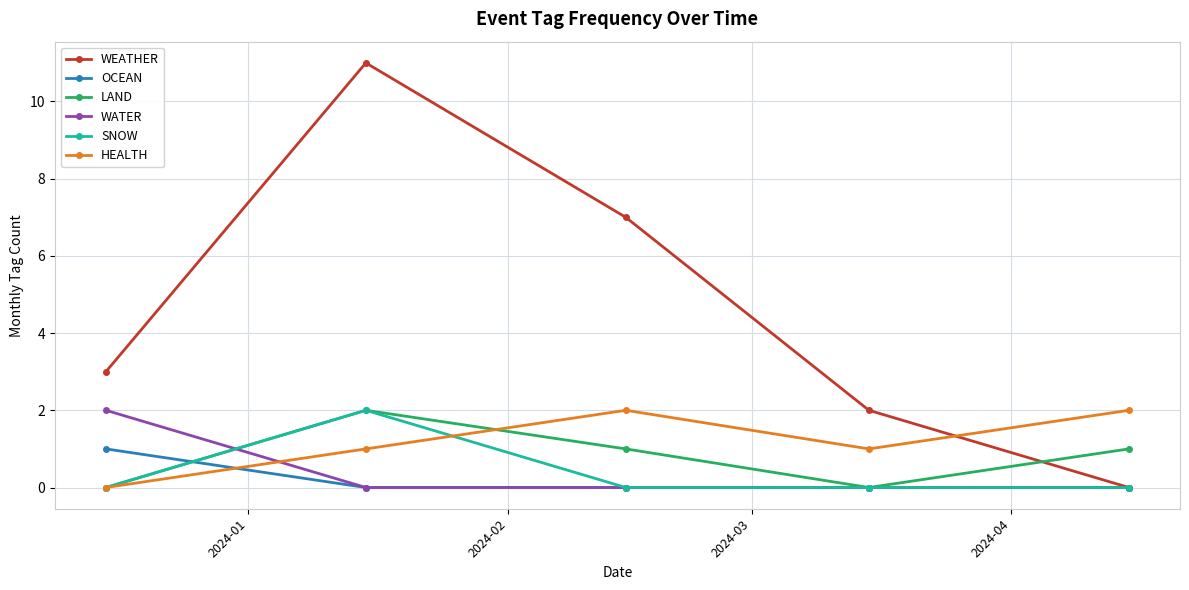

How many interior local peaks does the LAND series have?

1